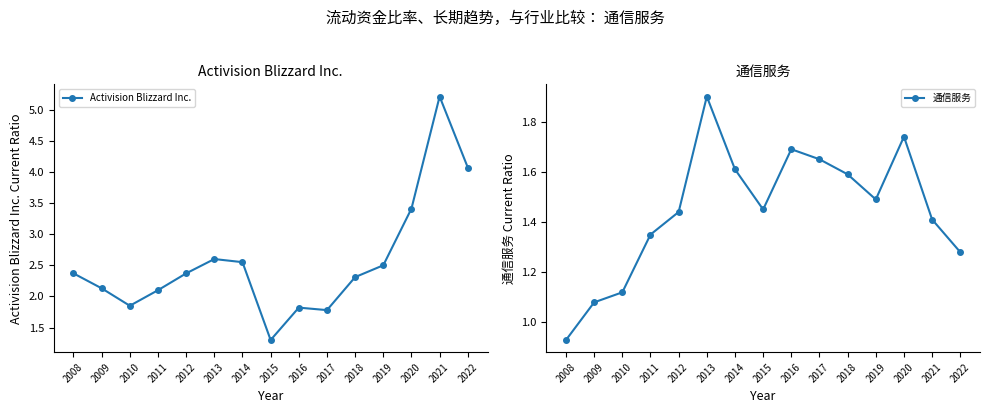

The value of 通信服务 at 2010 is 1.1. True or false?

True